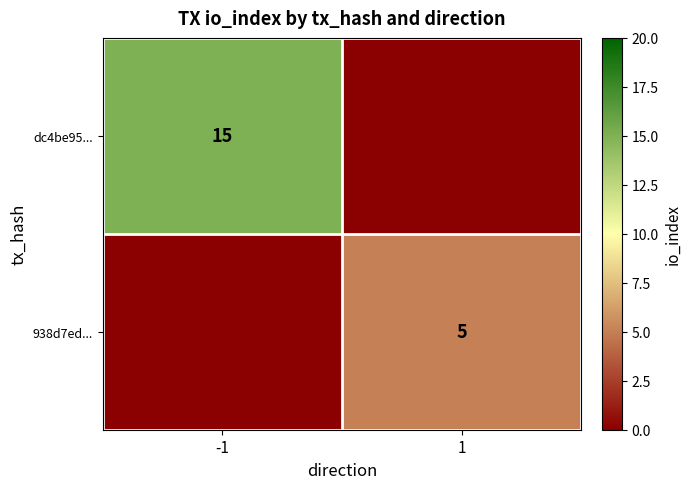

At how many categories does at least one series exceed 10?

1